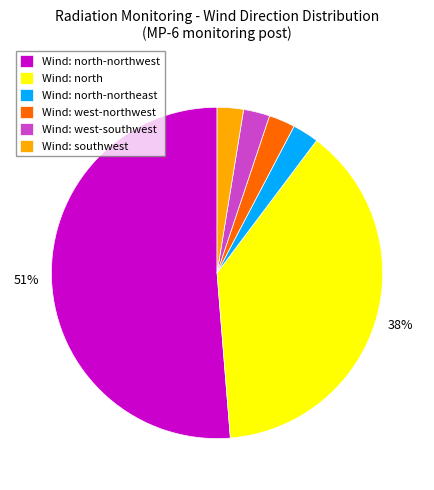

What percentage is the Wind: west-northwest slice, to the nearest percent?

3%